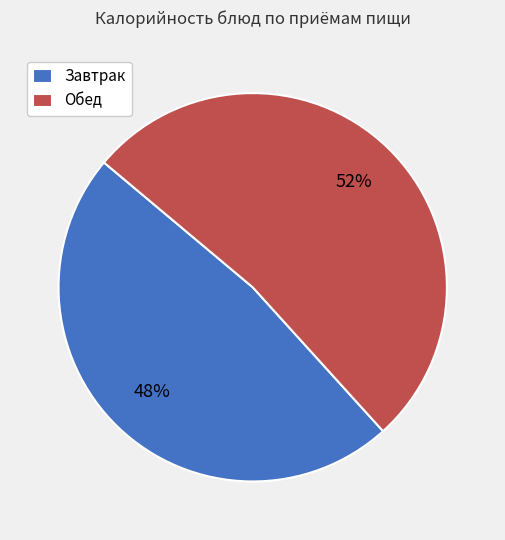

Which category has the smallest portion of the pie?

Завтрак